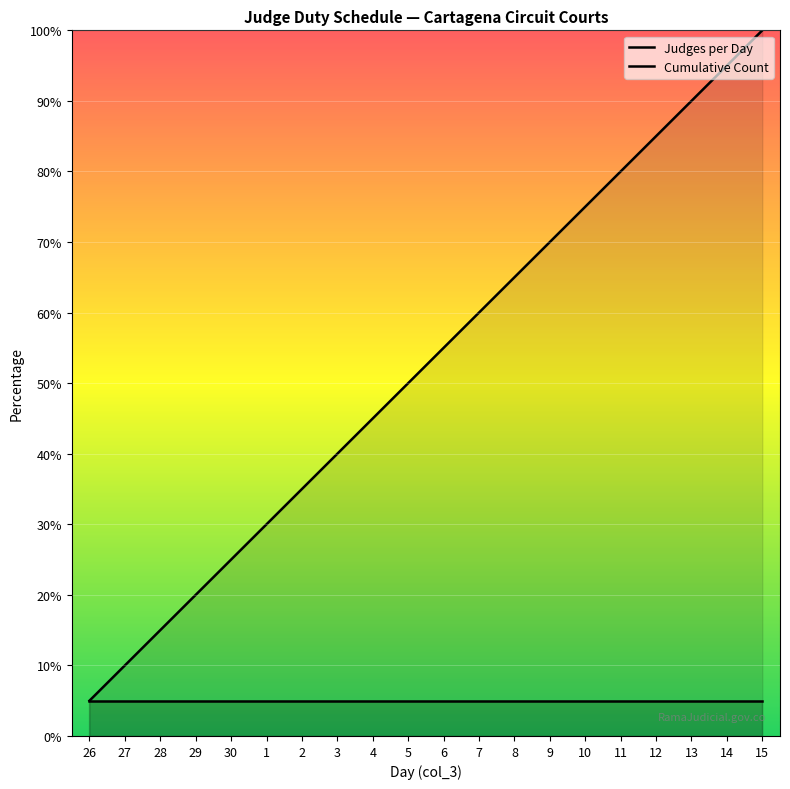

Which series has the widest spread of values?

Cumulative Count